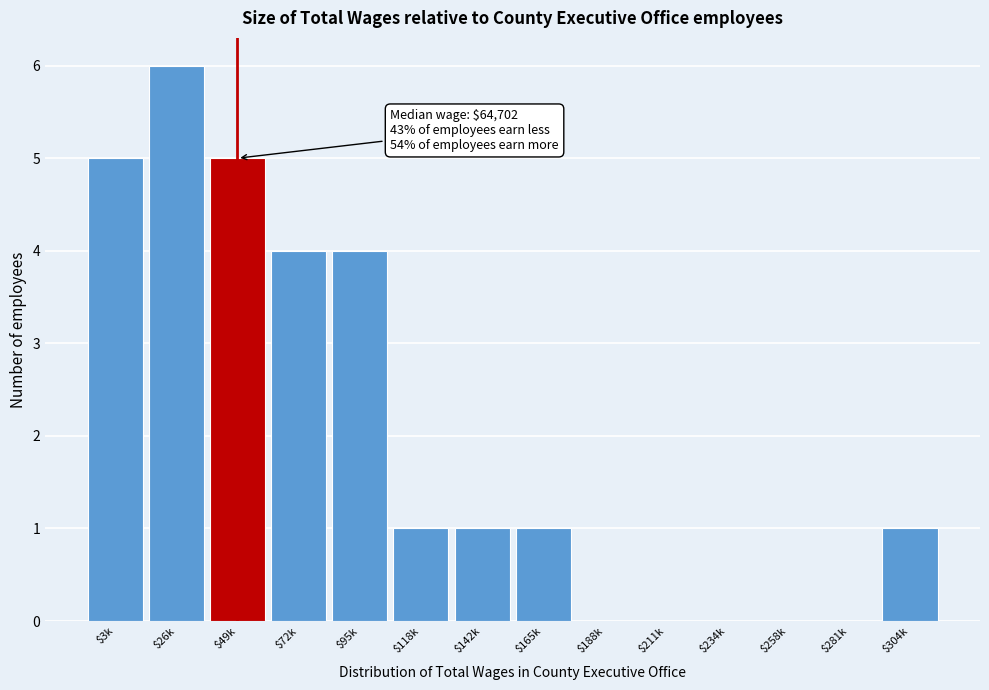

Read the value at $72k.

4